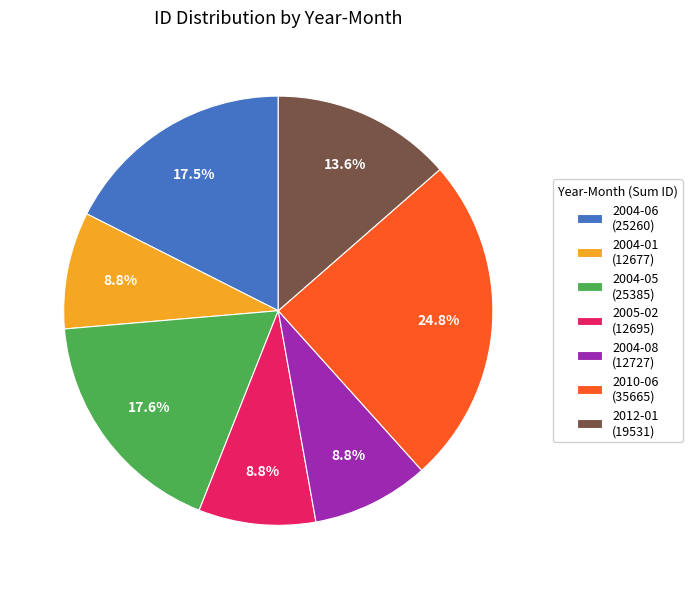

Count the number of slices in the pie.

7